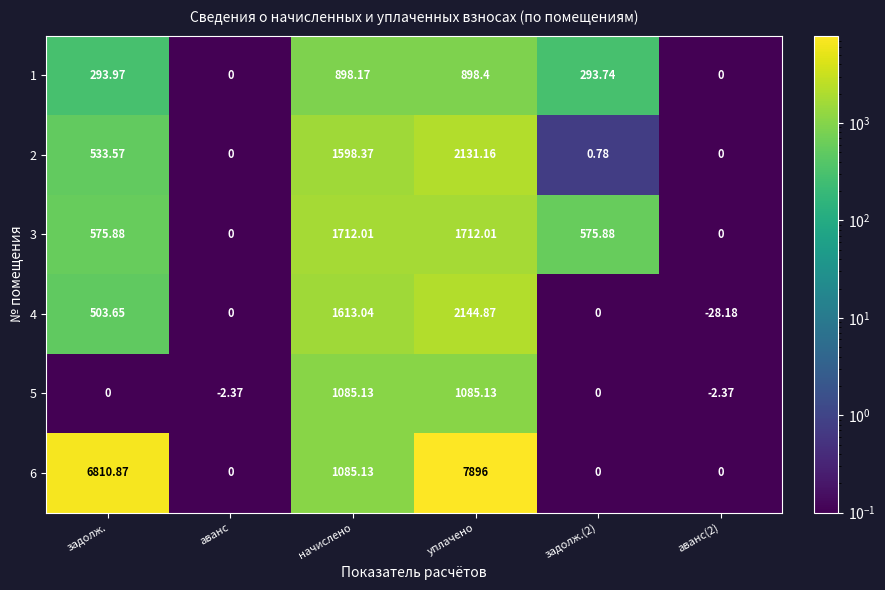

Which category has the highest value across all series?

уплачено